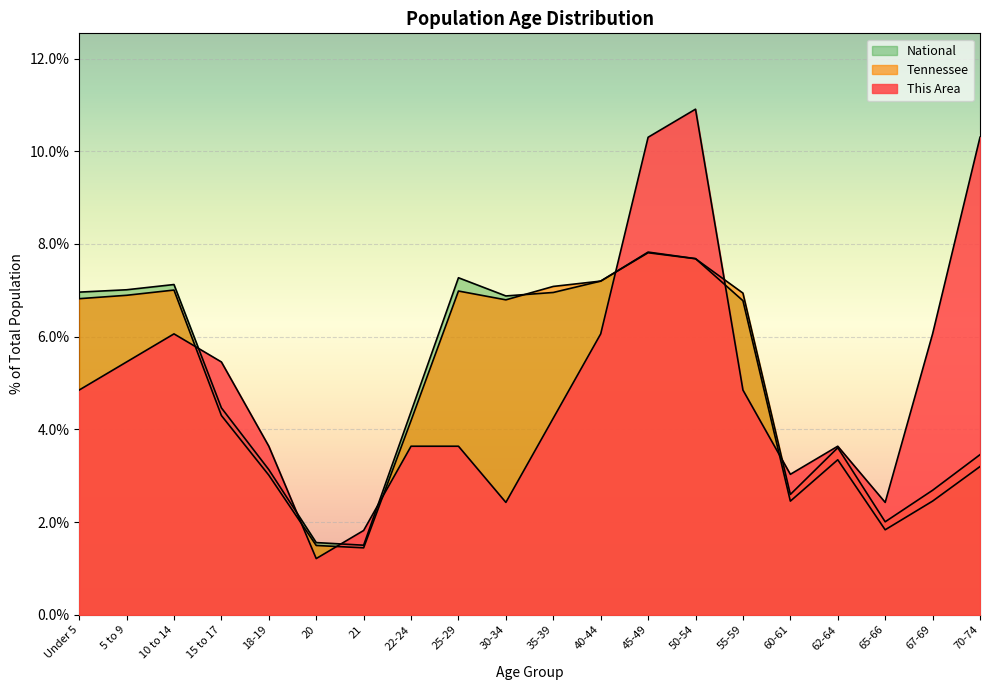

Which series has the largest range (max minus min)?

This Area